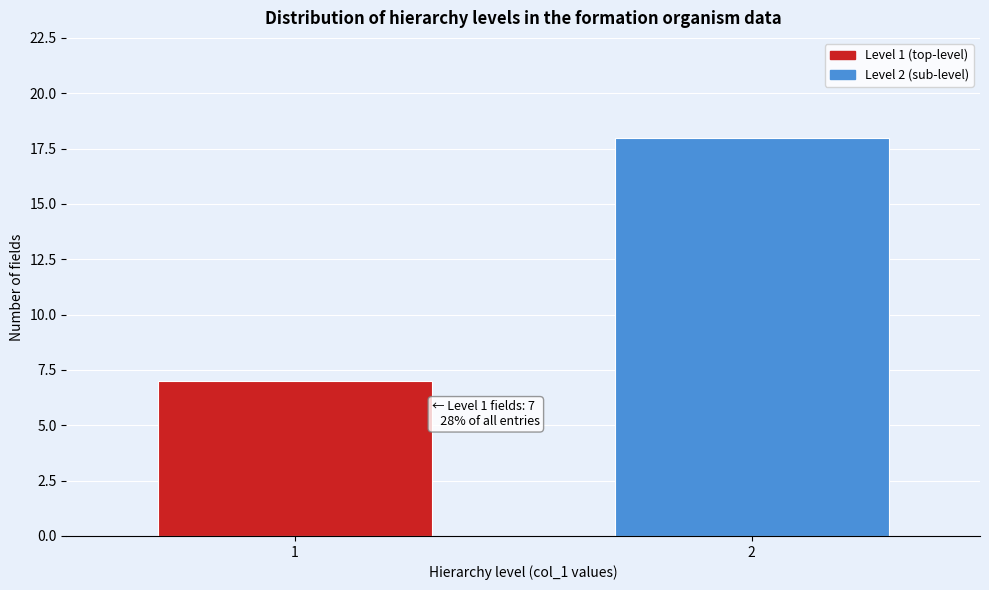

Reading left to right, transcribe all the data shown in this chart.

7	18